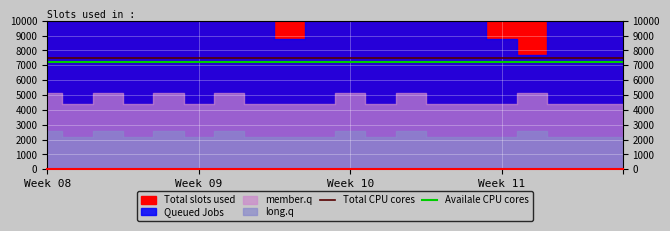

True or false: Availale CPU cores and Total CPU cores intersect in this chart.

False